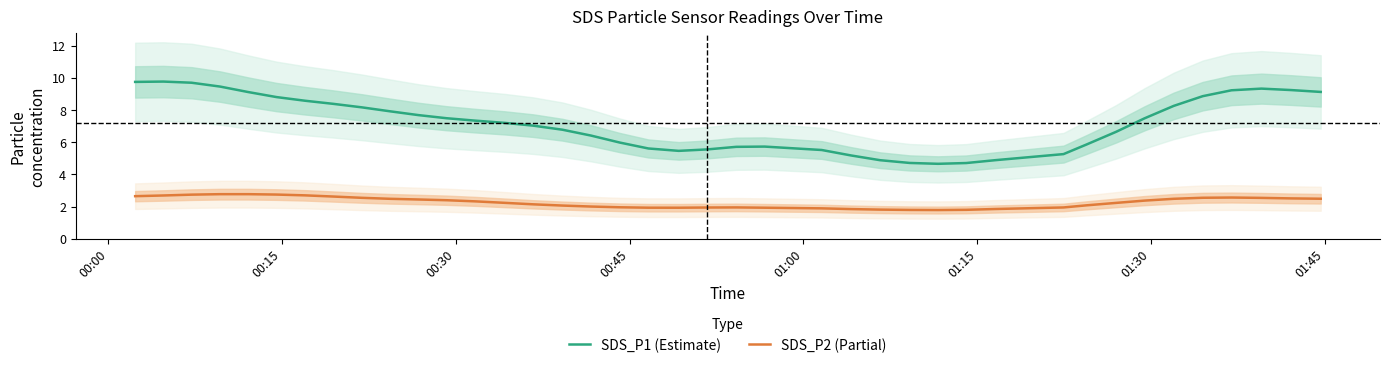

True or false: SDS_P1 (Estimate) and SDS_P2 (Partial) intersect in this chart.

False